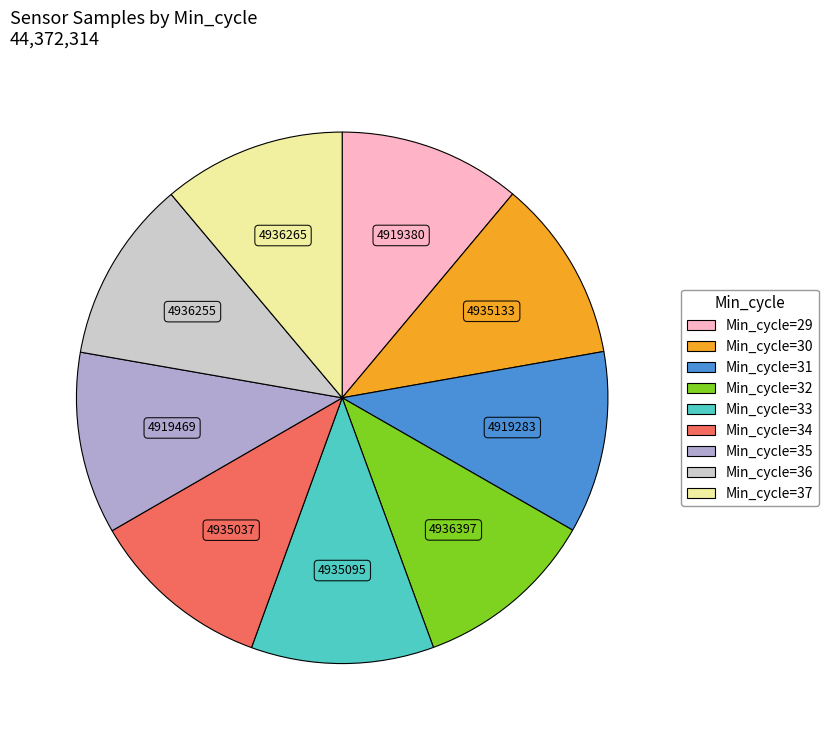

Is the sum of Min_cycle=37 and Min_cycle=36 greater than half?

No